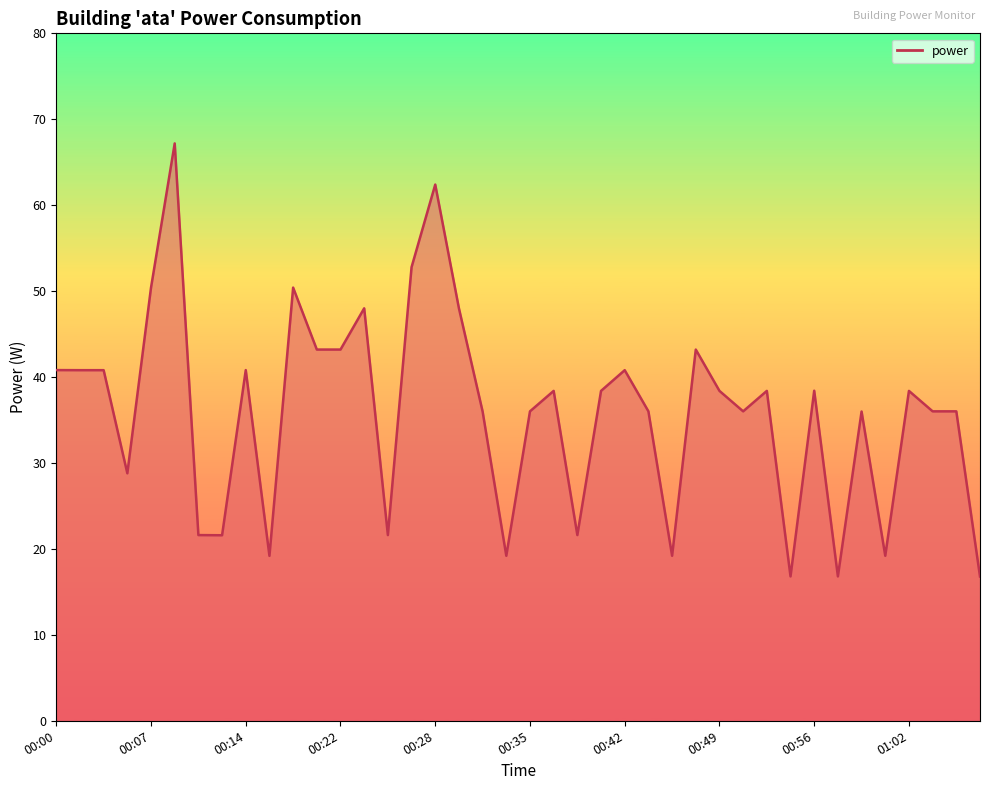

What is the difference between the maximum and minimum values?

50.4